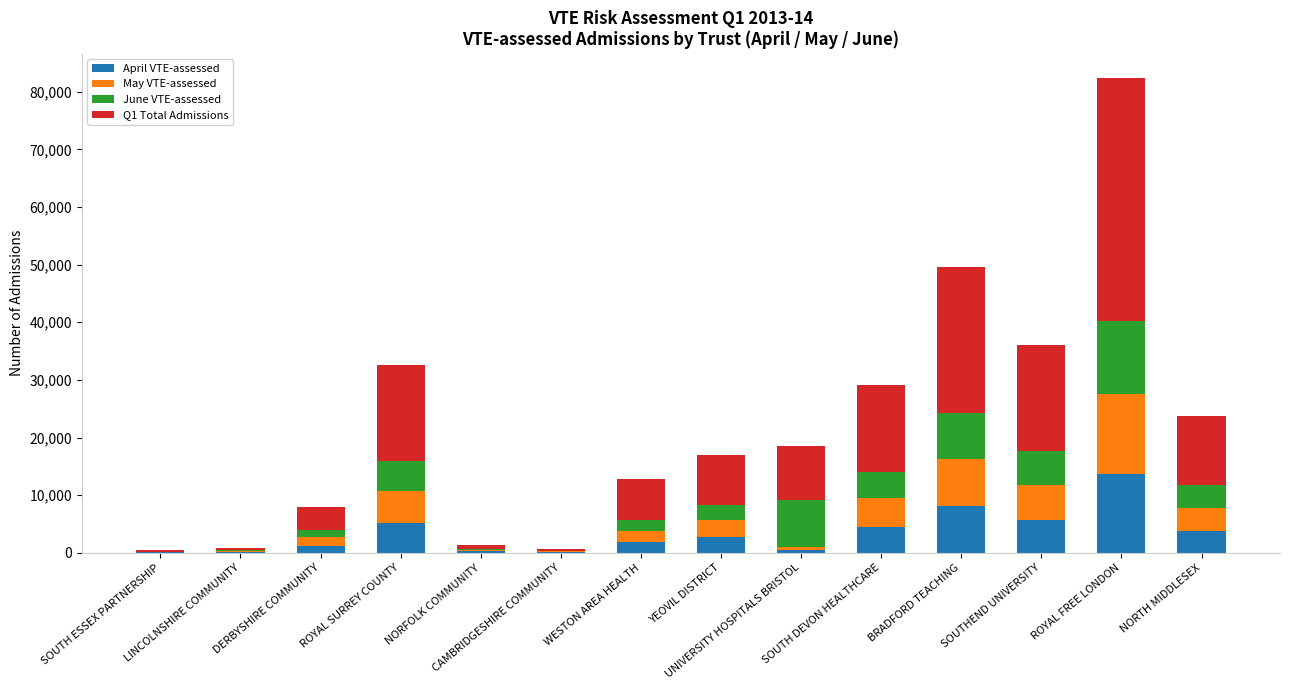

What is the highest value of the April VTE-assessed series?

13645